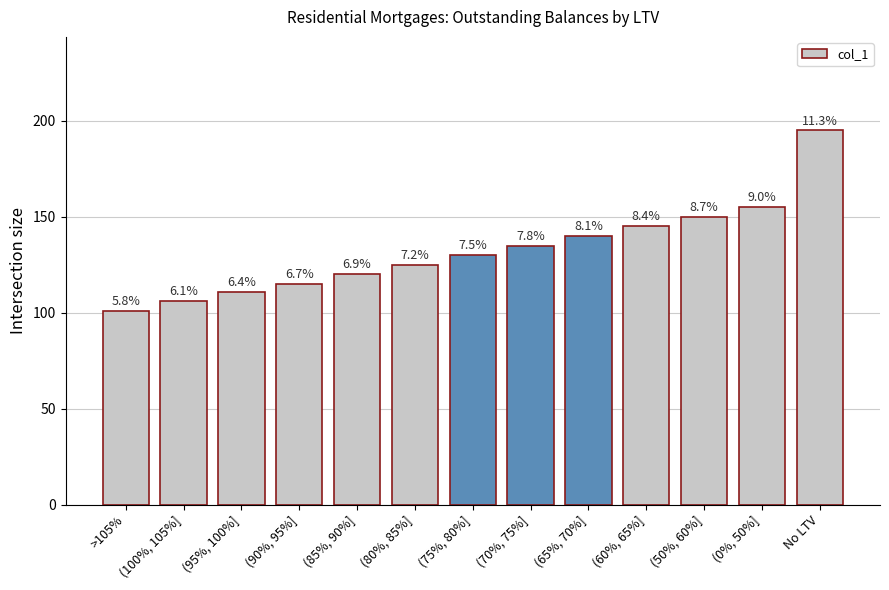

How many bars are there in total?

13